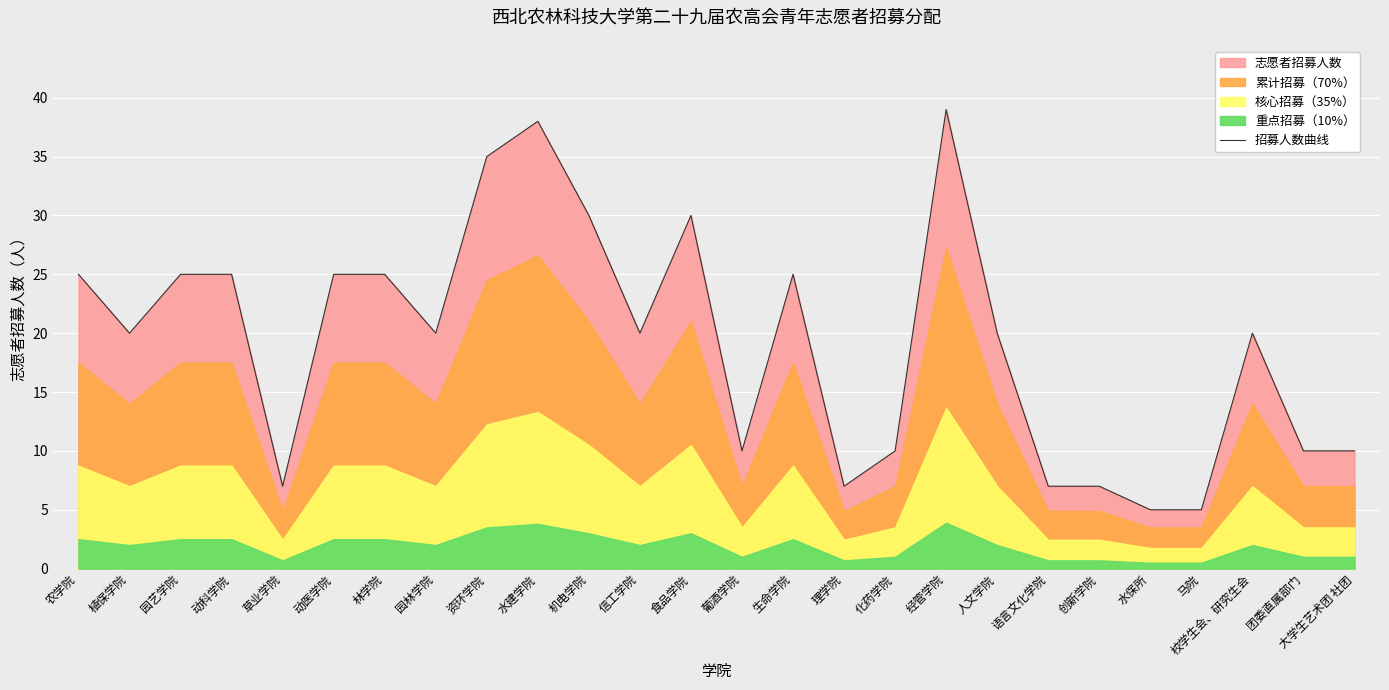

Is it true that the value at 创新学院 is 7?

True